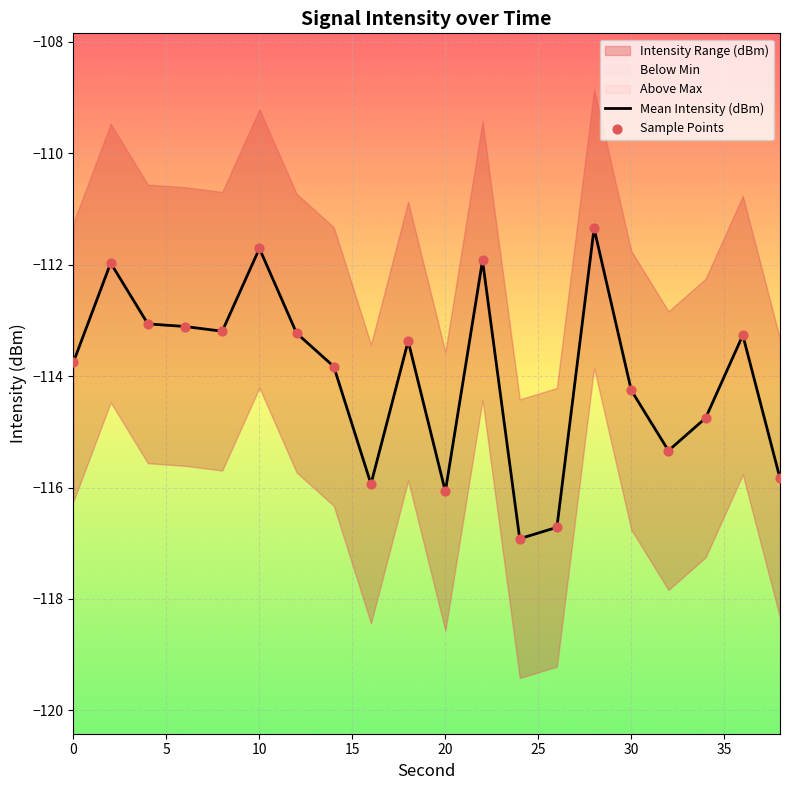

At how many categories does at least one series exceed -115?

14